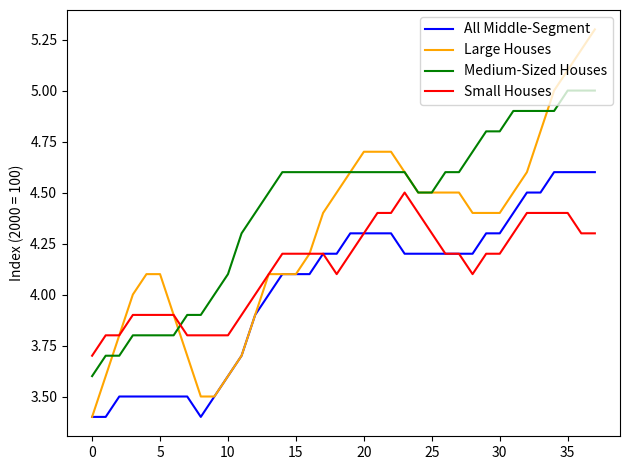

Rank the series by their average value, from highest to lowest.

Medium-Sized Houses, Large Houses, Small Houses, All Middle-Segment